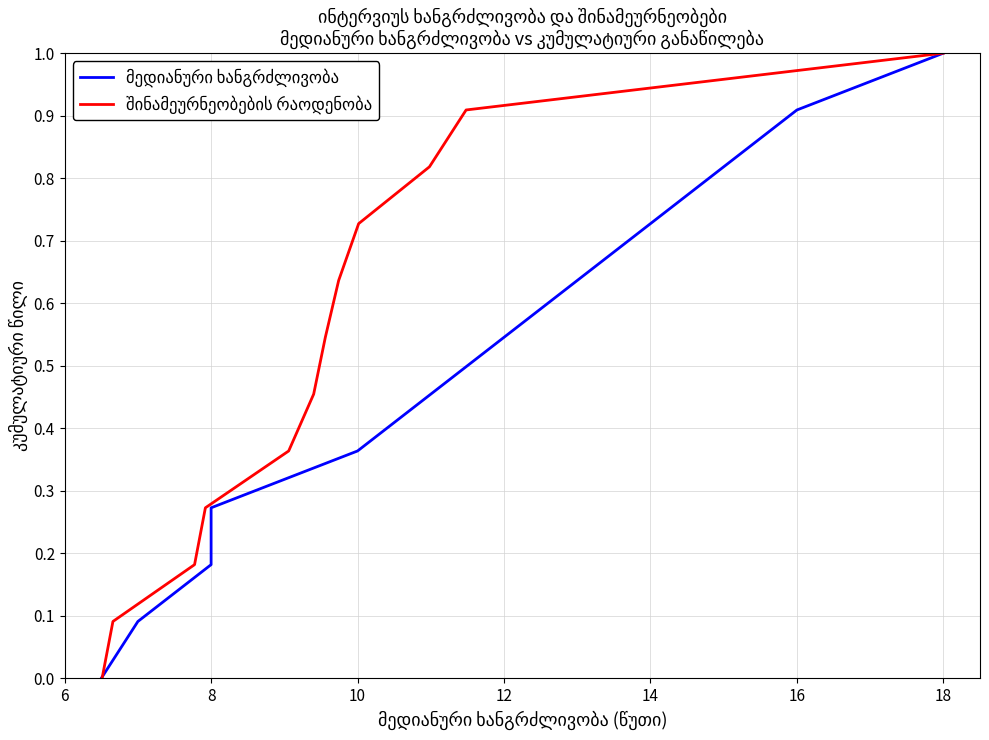

The value of შინამეურნეობების რაოდენობა at 8 is 0.0. True or false?

False